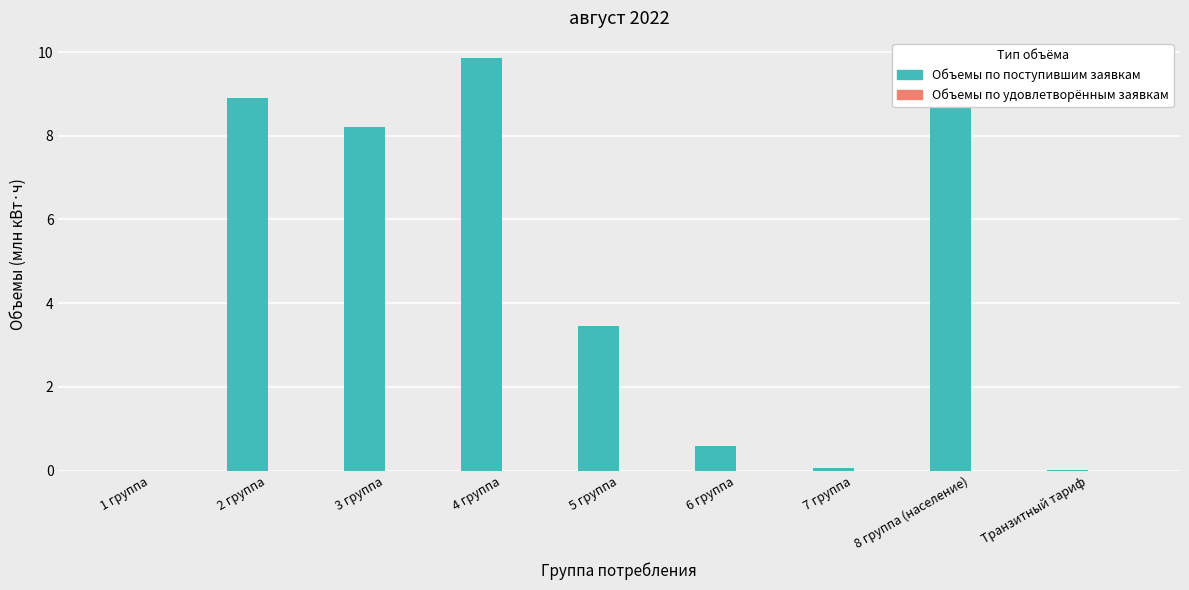

Between 2 группа and 3 группа, which is larger?

2 группа